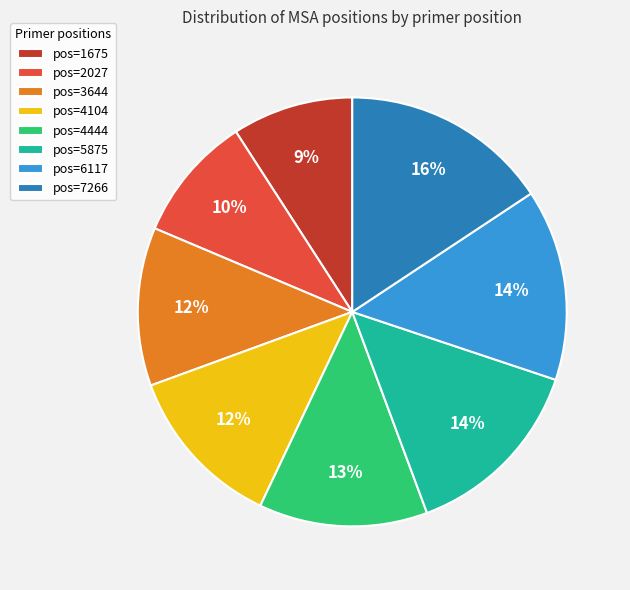

Count the number of slices in the pie.

8